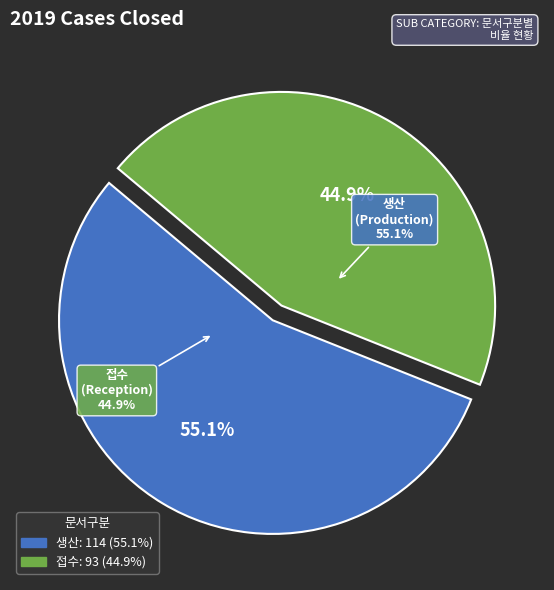

To the nearest percent, what is the average slice percentage?

50%